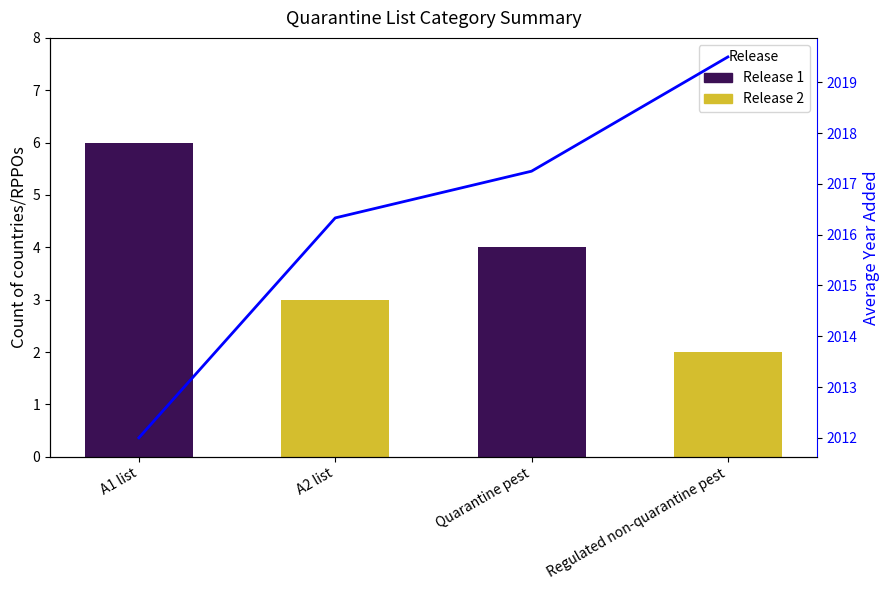

Are the bars grouped side by side (vs. stacked)?

No